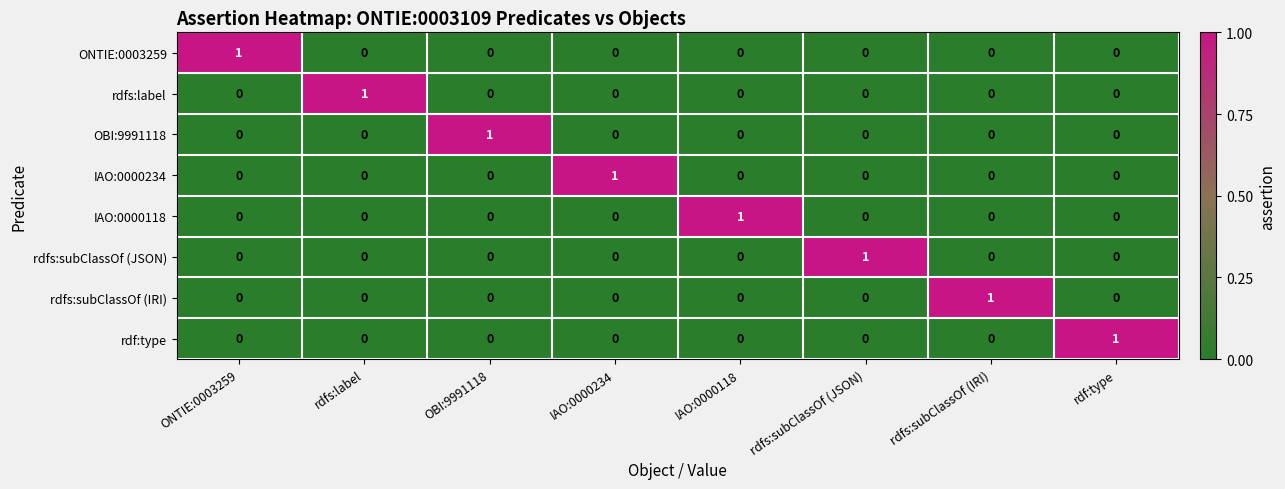

The value of rdfs:label at IAO:0000234 is 1. True or false?

False